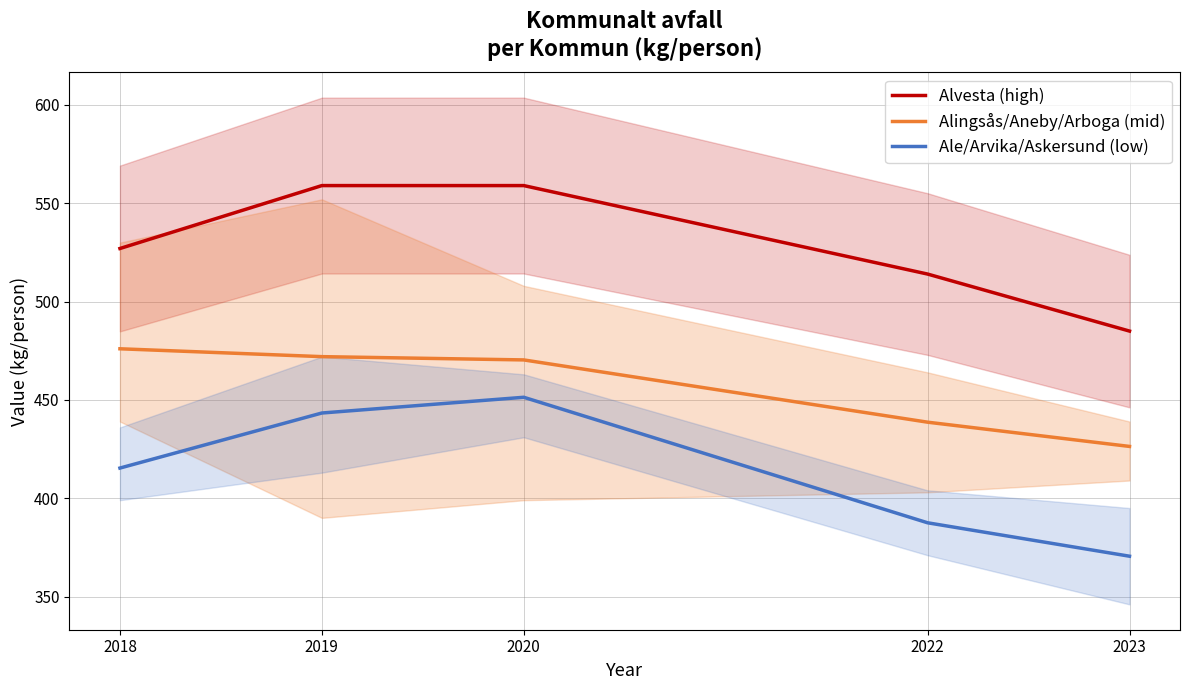

True or false: Alvesta (high) and Ale/Arvika/Askersund (low) intersect in this chart.

False